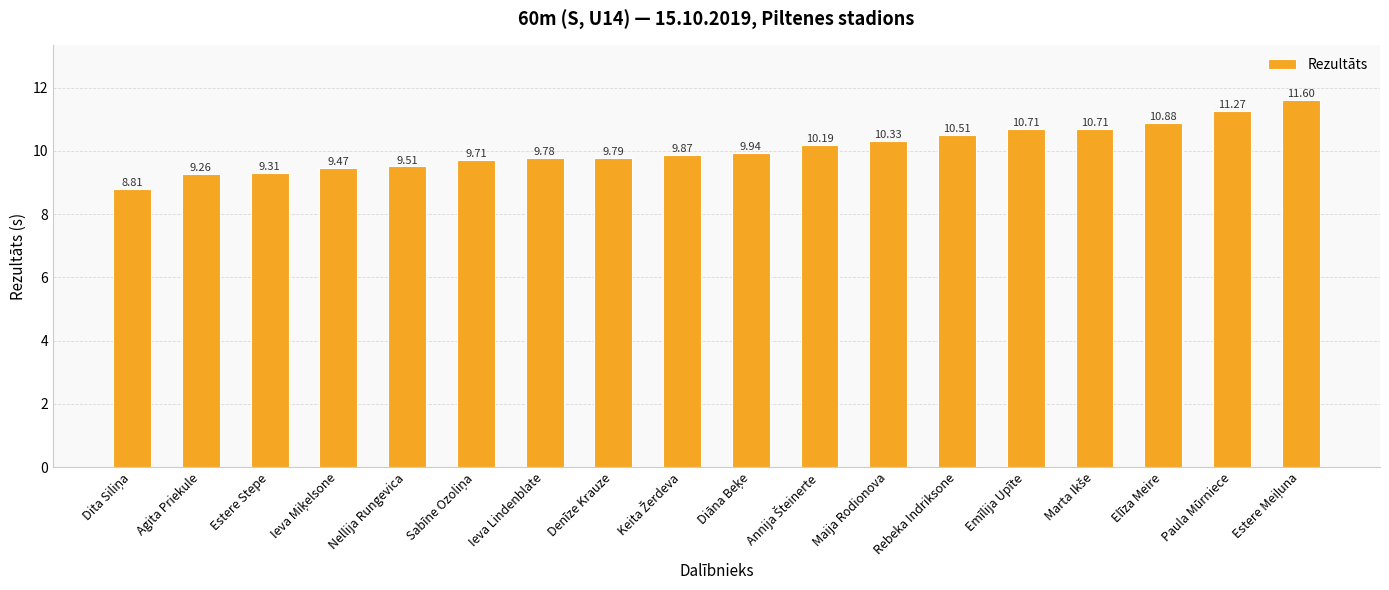

What is the average value?

10.1